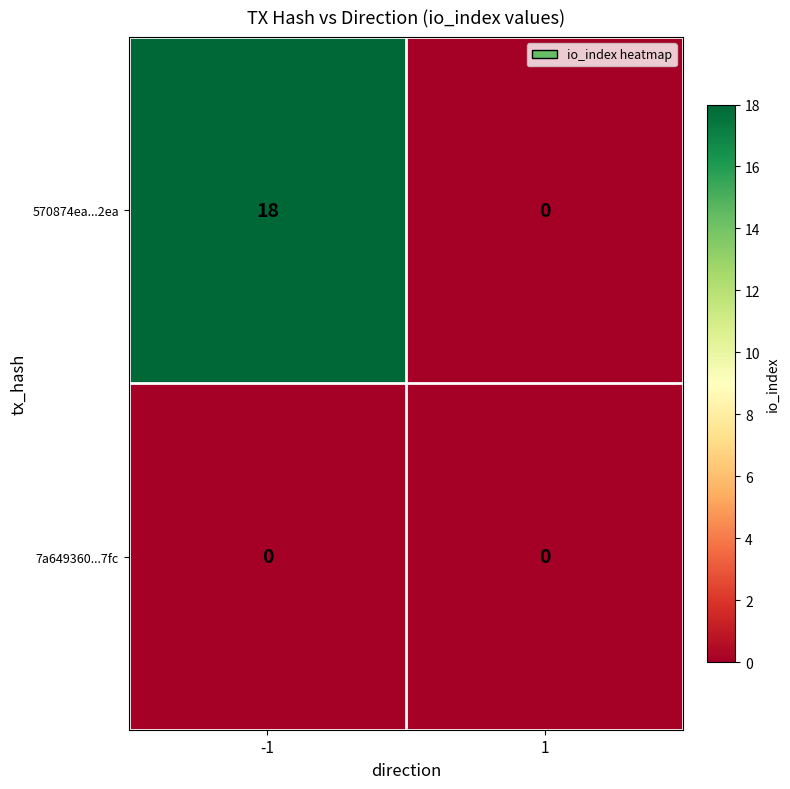

What is the average value of the 570874ea...2ea series?

9